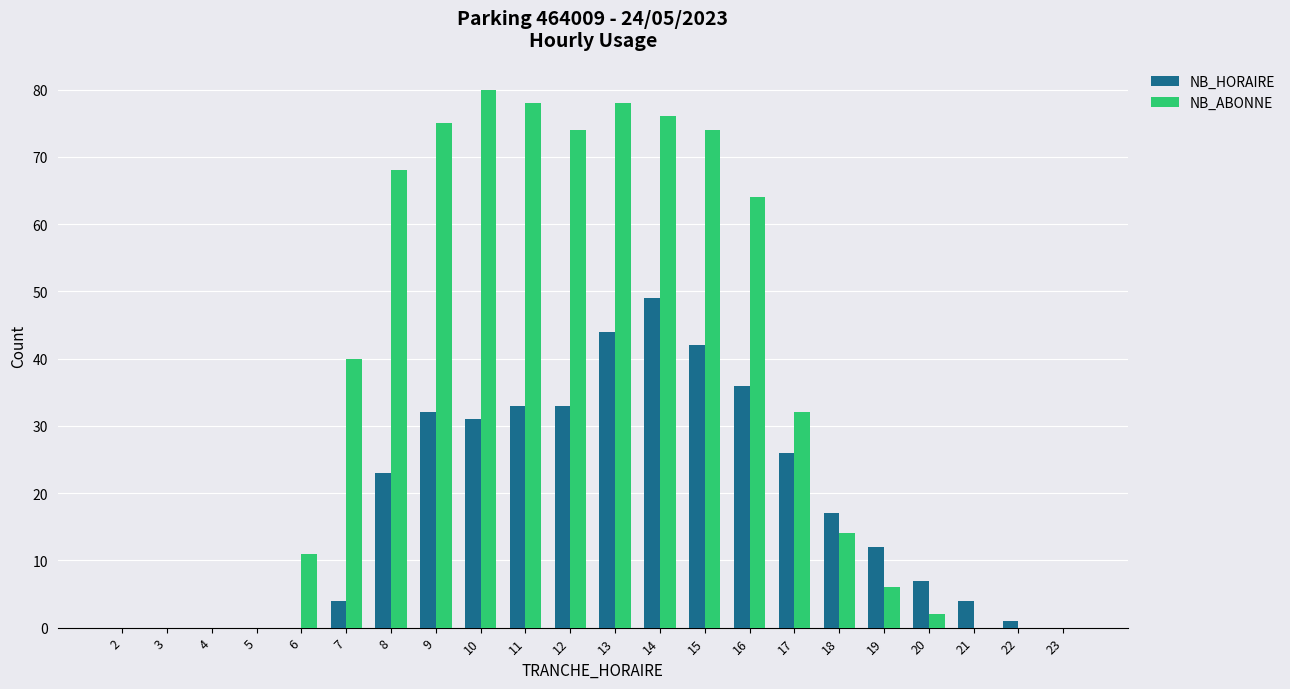

How many categories are shown in the chart?

22